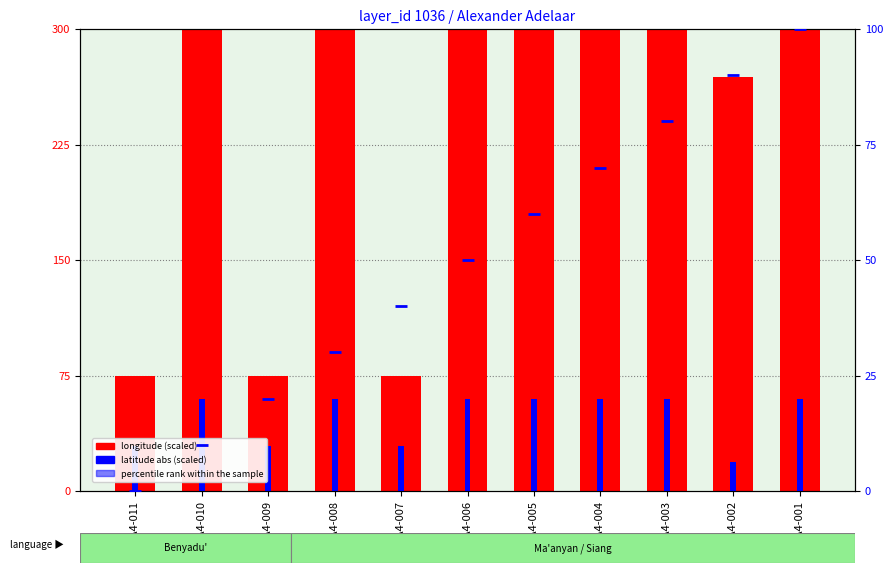

Reading left to right, transcribe all the data shown in this chart.

longitude (scaled): AA4-011=75.0	AA4-010=300.0	AA4-009=75.0	AA4-008=300.0	AA4-007=75.0	AA4-006=300.0	AA4-005=300.0	AA4-004=300.0	AA4-003=300.0	AA4-002=269.1	AA4-001=300.0
latitude (abs scaled): AA4-011=29.0	AA4-010=60.0	AA4-009=29.0	AA4-008=60.0	AA4-007=29.0	AA4-006=60.0	AA4-005=60.0	AA4-004=60.0	AA4-003=60.0	AA4-002=18.6	AA4-001=60.0
percentile rank within the sample: AA4-011=0.0	AA4-010=10.0	AA4-009=20.0	AA4-008=30.0	AA4-007=40.0	AA4-006=50.0	AA4-005=60.0	AA4-004=70.0	AA4-003=80.0	AA4-002=90.0	AA4-001=100.0